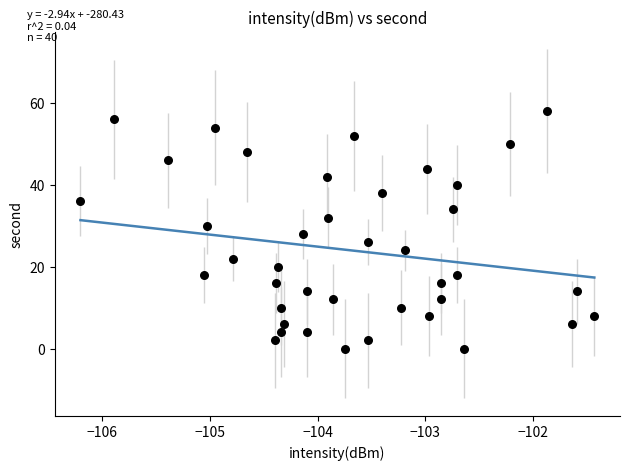

What is the range of Y values (max minus min)?

58